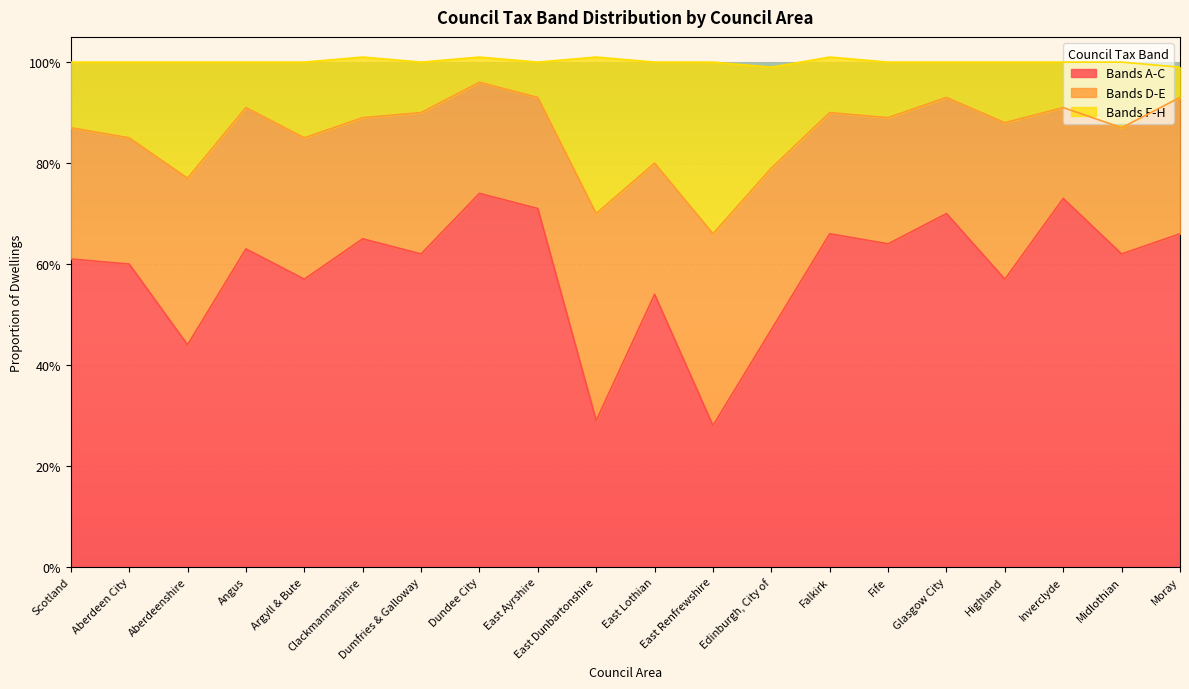

How many interior local peaks does the Bands F-H series have?

6